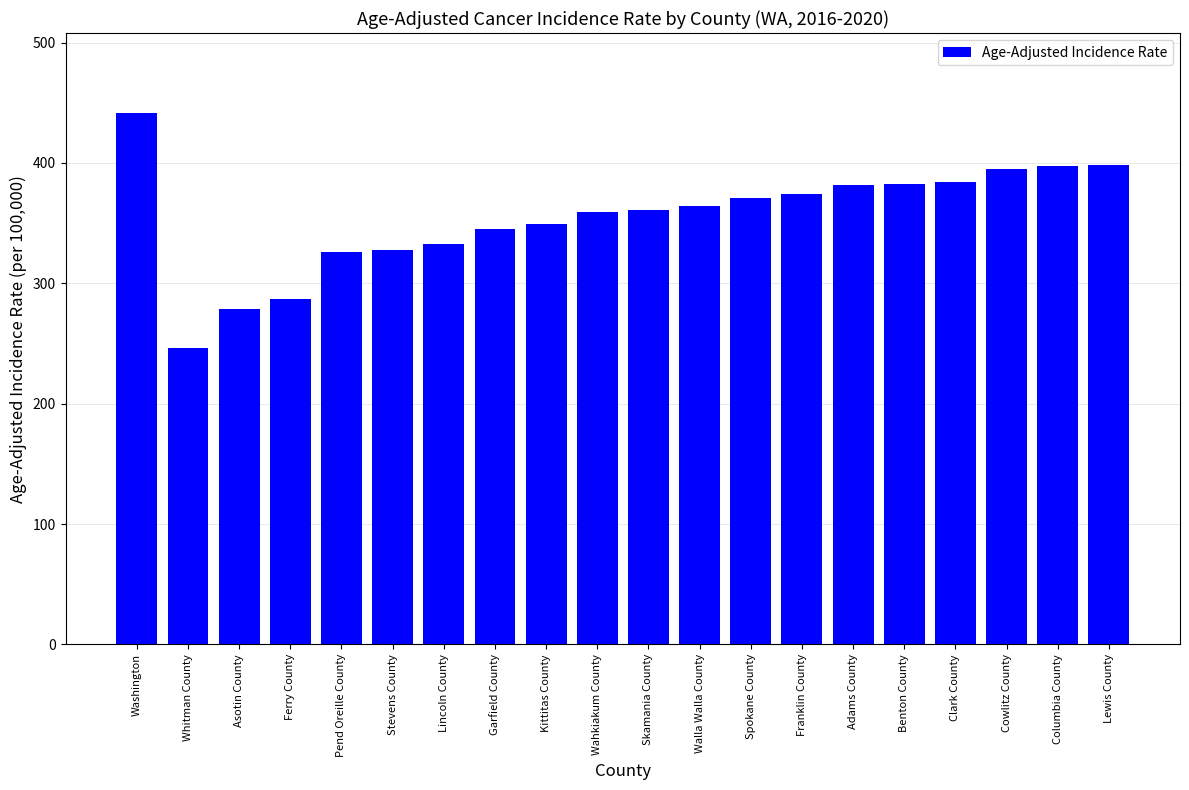

At which label does the data first exceed 363?

Washington